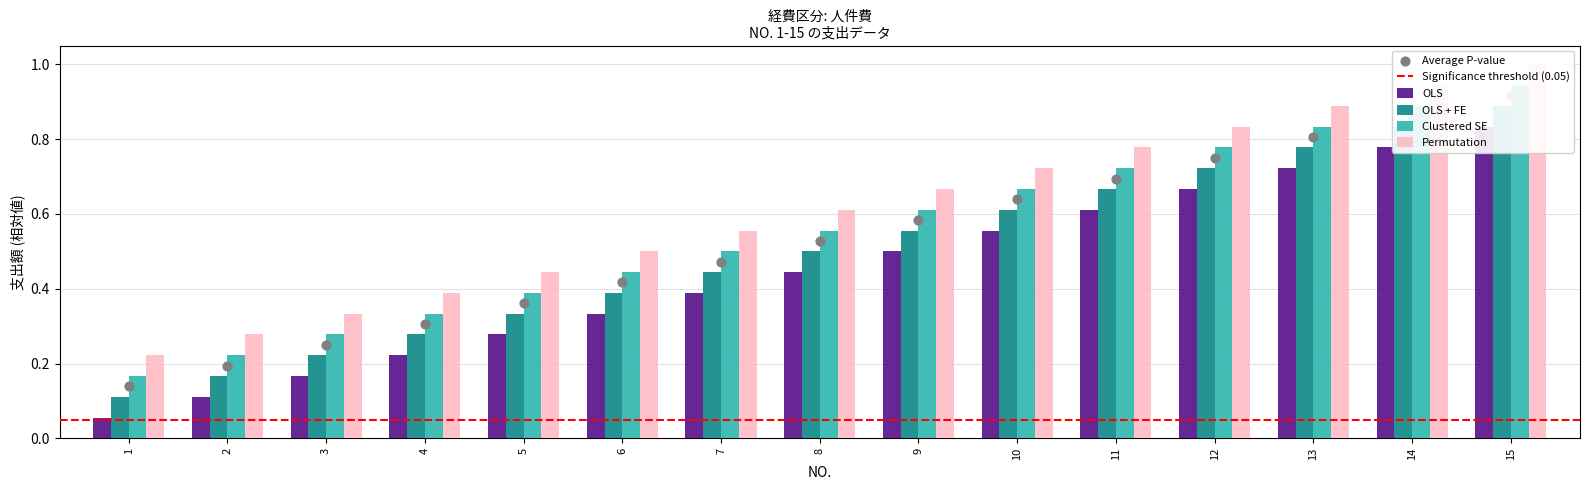

What are all the series names shown in the legend?

OLS, OLS + FE, Clustered SE, Permutation